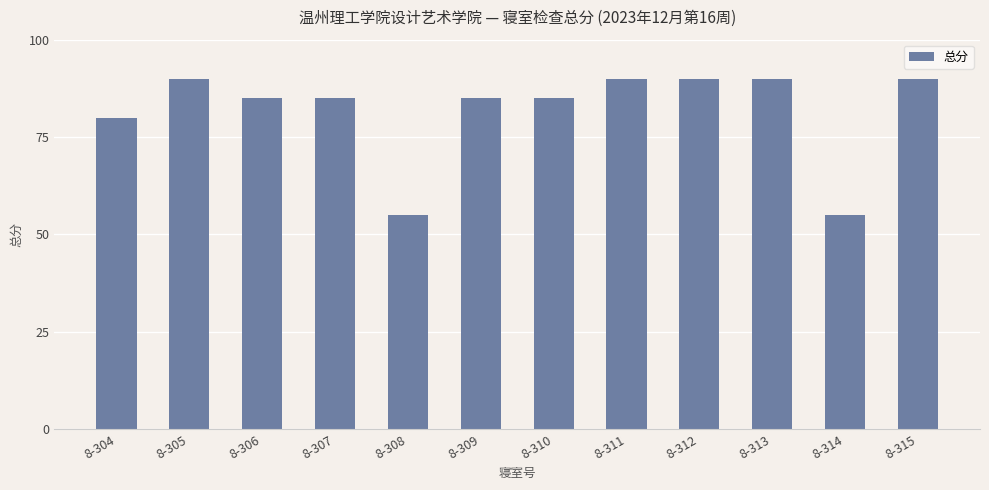

Reading left to right, extract all data points from this chart.

80	90	85	85	55	85	85	90	90	90	55	90